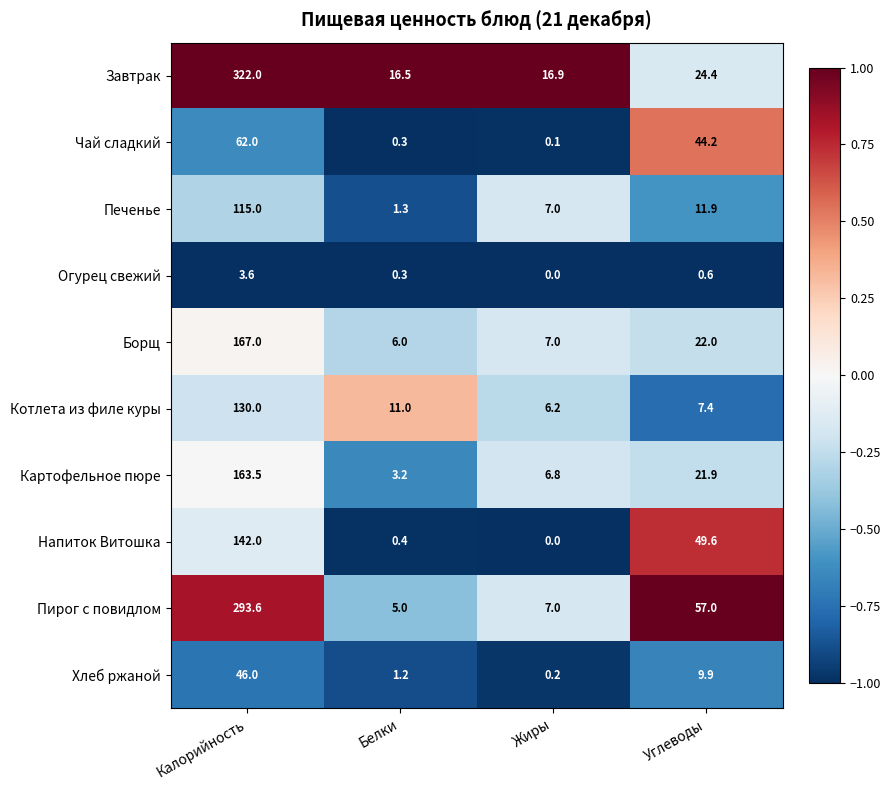

What is the spread (max minus min) of values at Жиры?

16.9